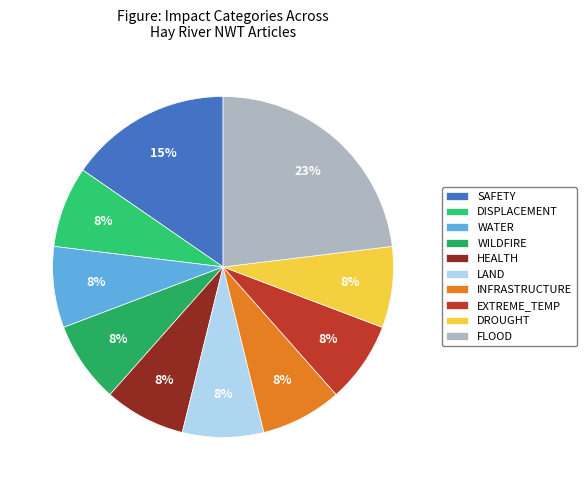

Count the number of slices in the pie.

10